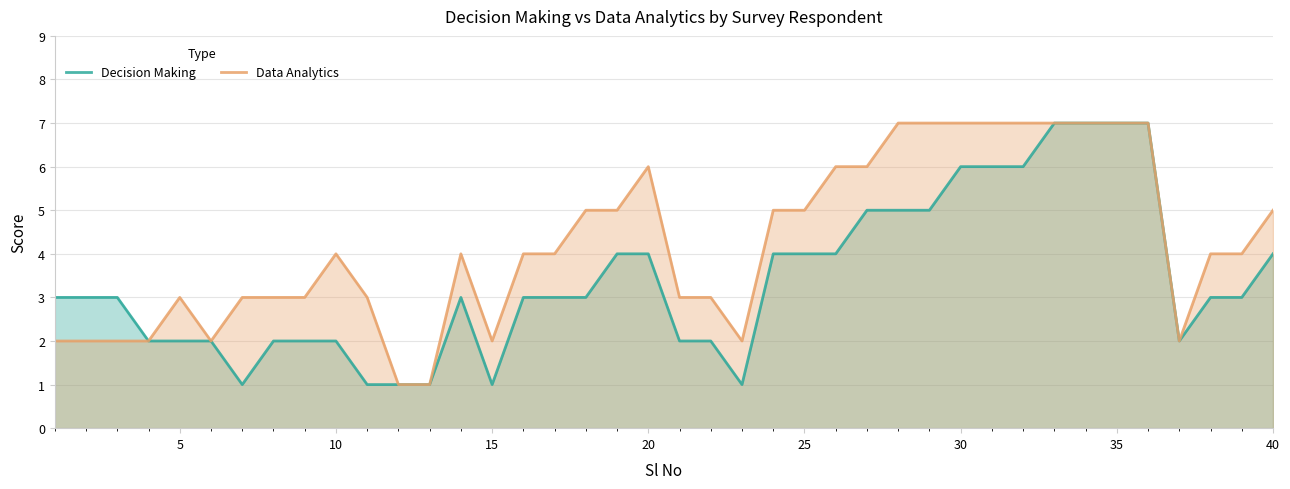

What is the highest value of the Decision Making series?

7